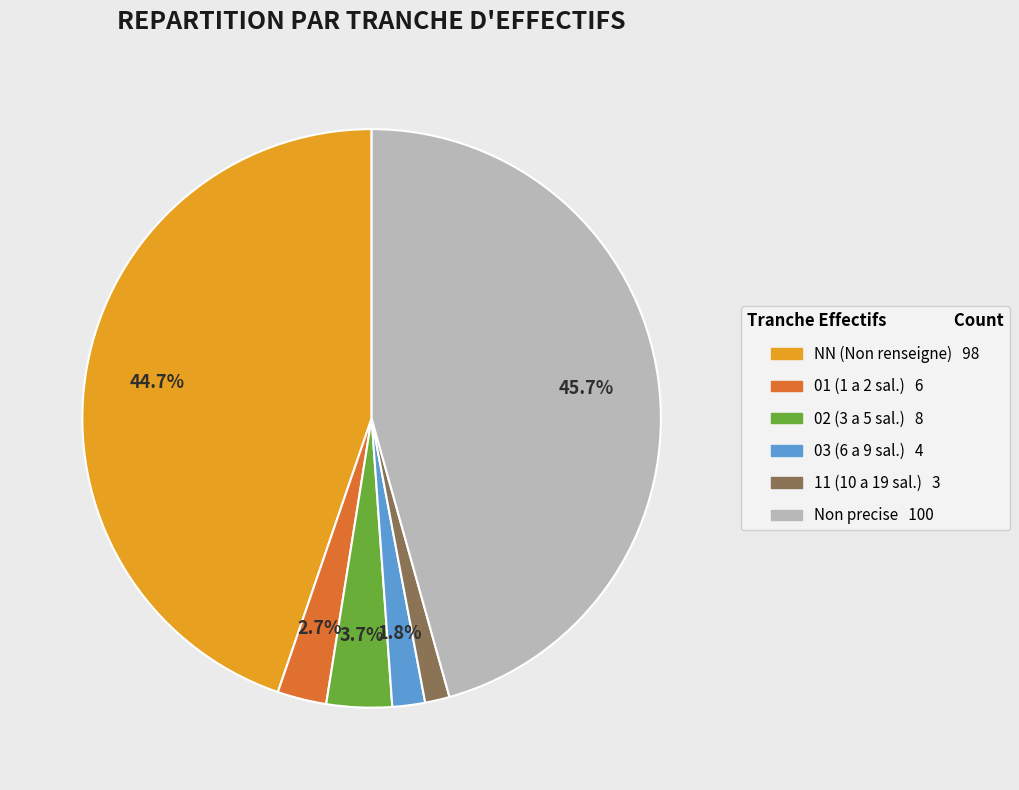

Does any single category account for the majority?

No